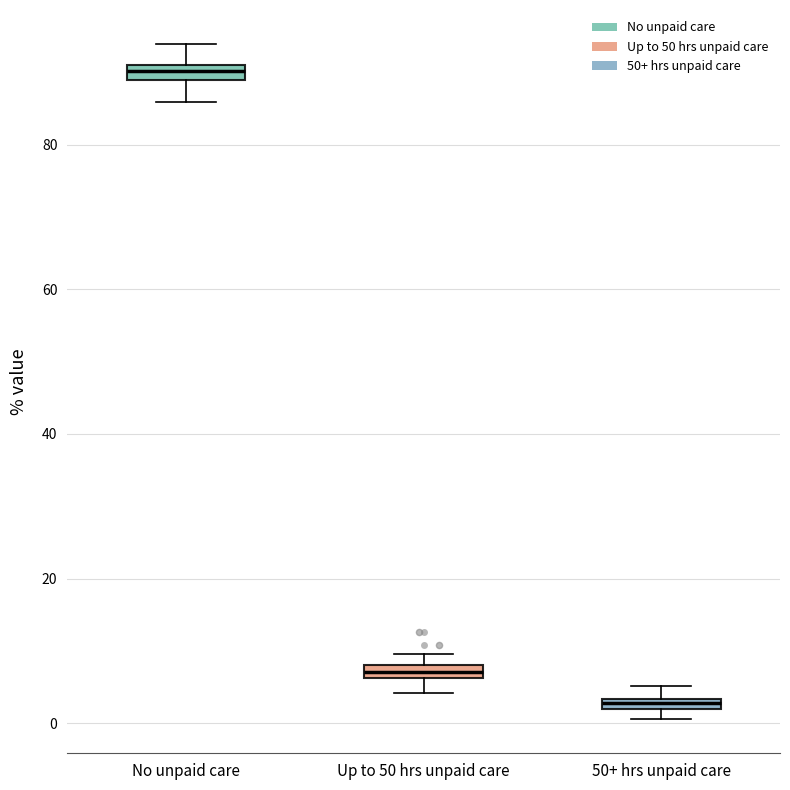

Which box's median line is the highest?

No unpaid care